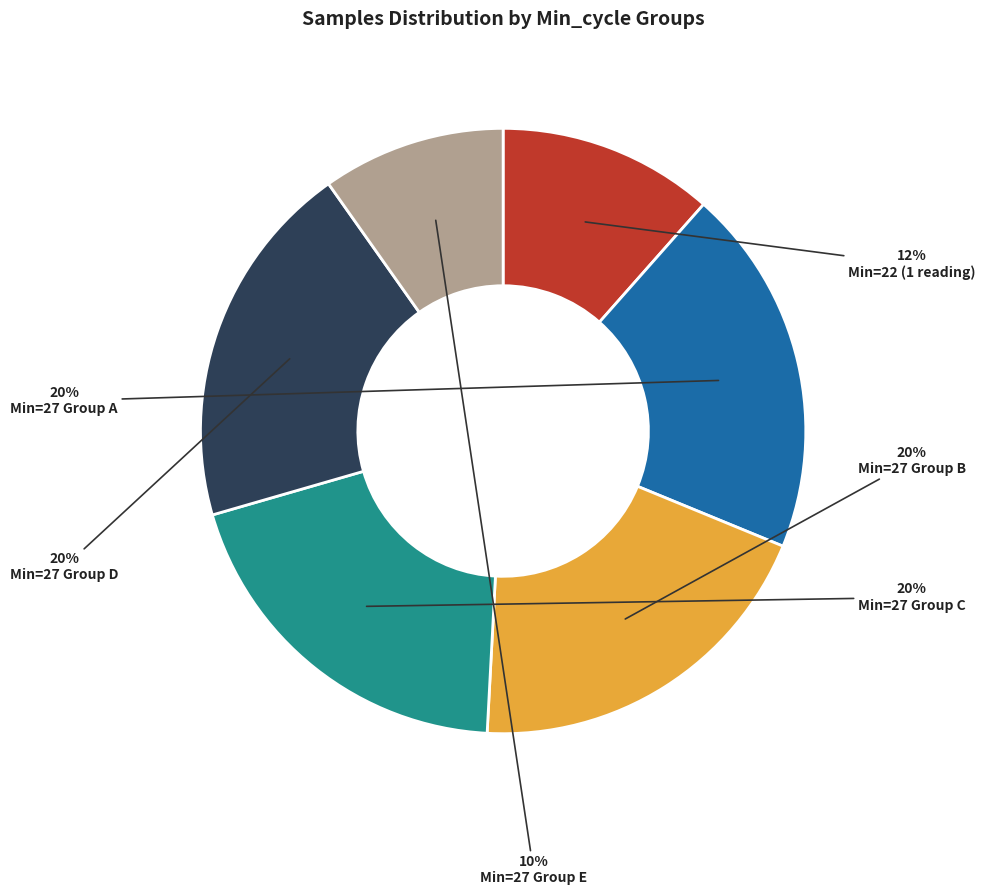

Does Min=27 Group E account for over 50% of the chart?

No